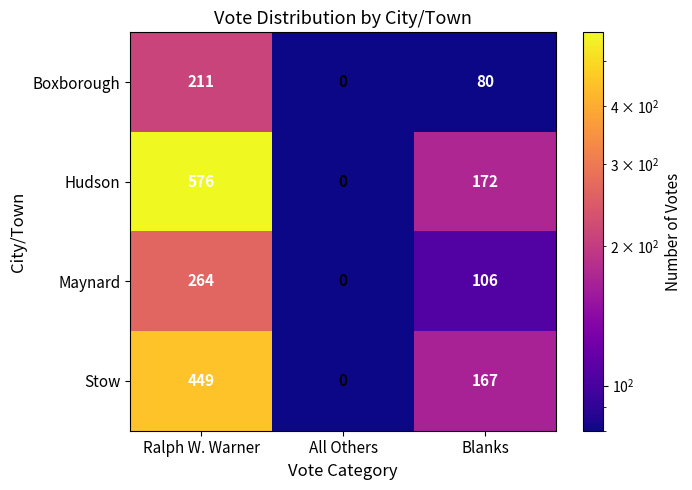

What is the difference between the highest and lowest values at Blanks?

92